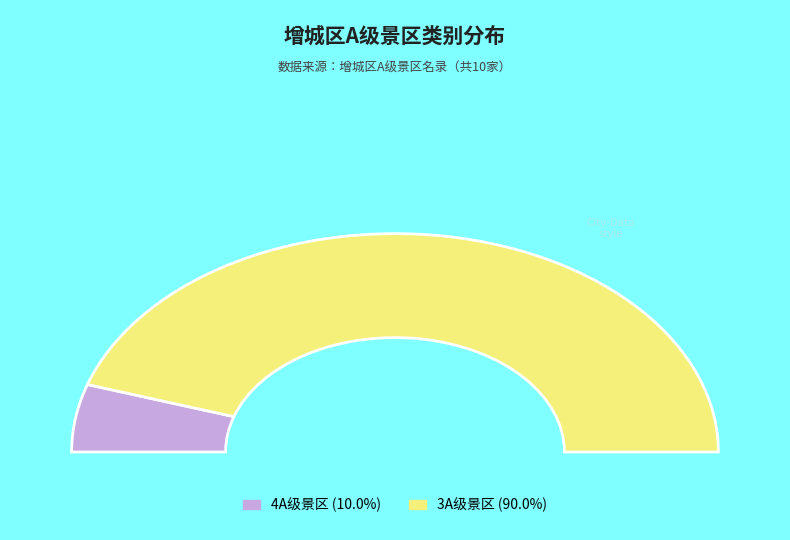

Count the number of slices in the pie.

2